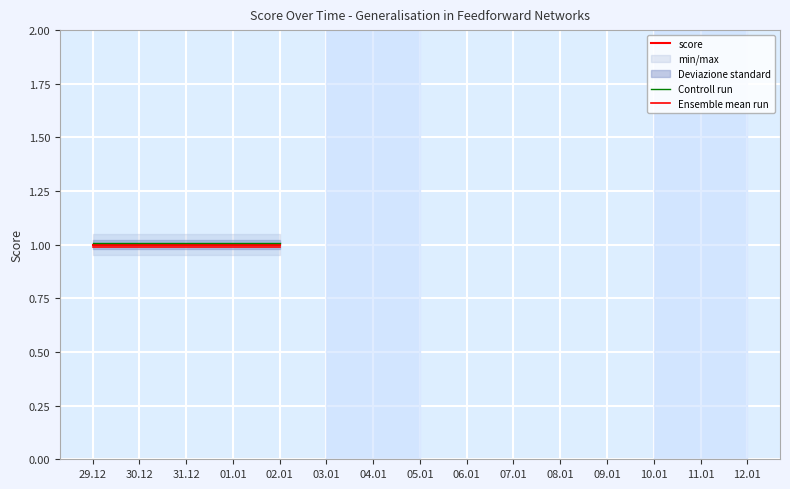

What is the average value of the score series?

1.0